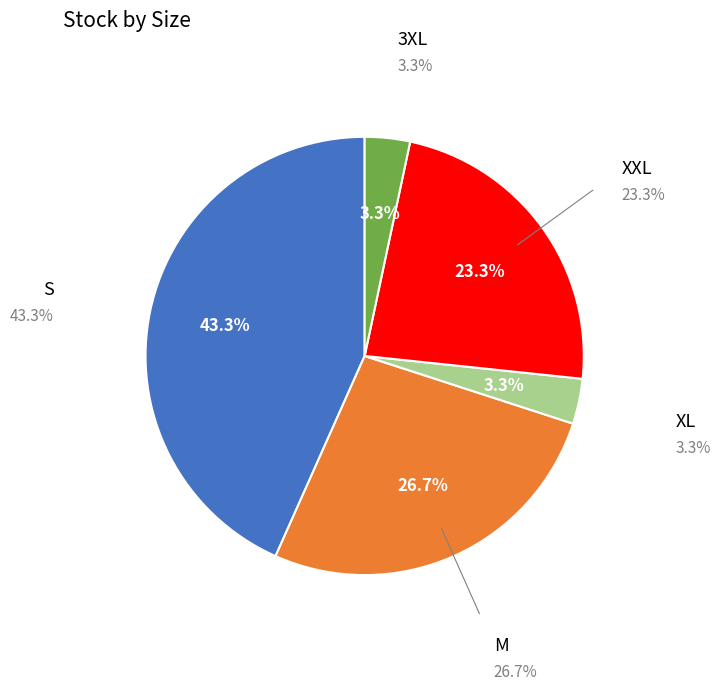

The L slice represents 0% of the pie. True or false?

True